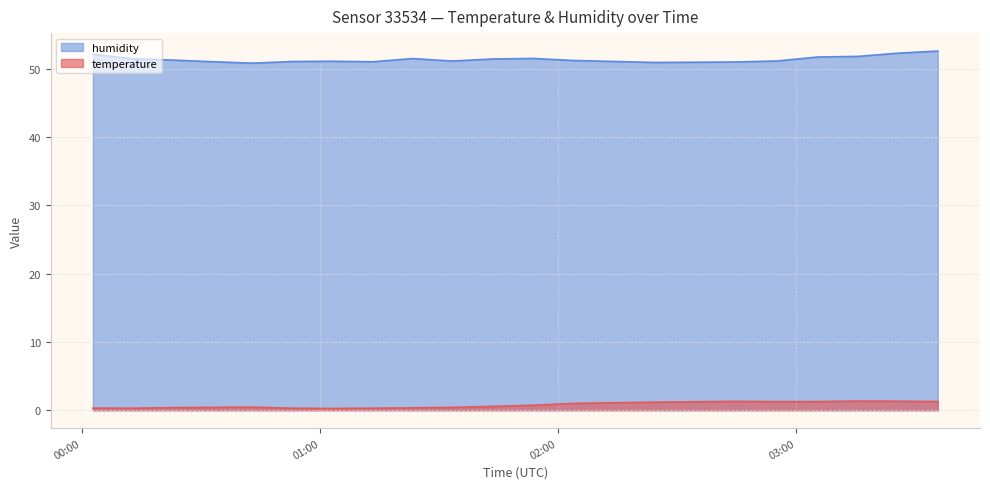

Reading left to right, what are all the values shown in this chart?

temperature: 0.3	0.3	0.4	0.4	0.5	0.3	0.3	0.3	0.3	0.4	0.6	0.7	1.0	1.2	1.3	1.3	1.3	1.3	1.3	1.3
humidity: 52.1	51.5	51.3	51.0	50.8	51.1	51.1	51.0	51.5	51.1	51.5	51.5	51.2	50.9	51.0	51.2	51.7	51.8	52.3	52.6